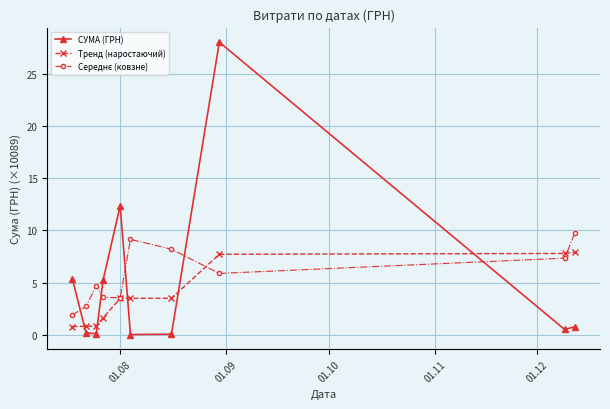

Which series has the largest range (max minus min)?

СУМА (ГРН)